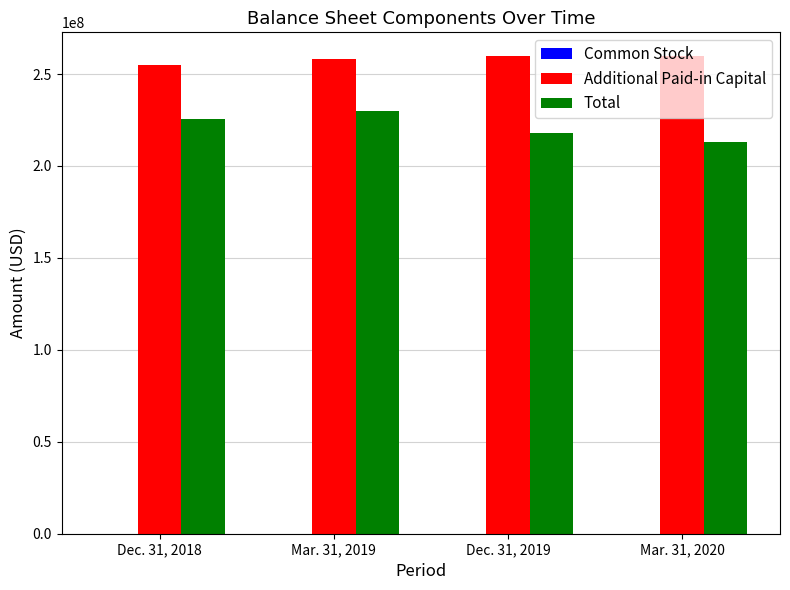

True or false: Total has a value of 345866903 at Mar. 31, 2020.

False